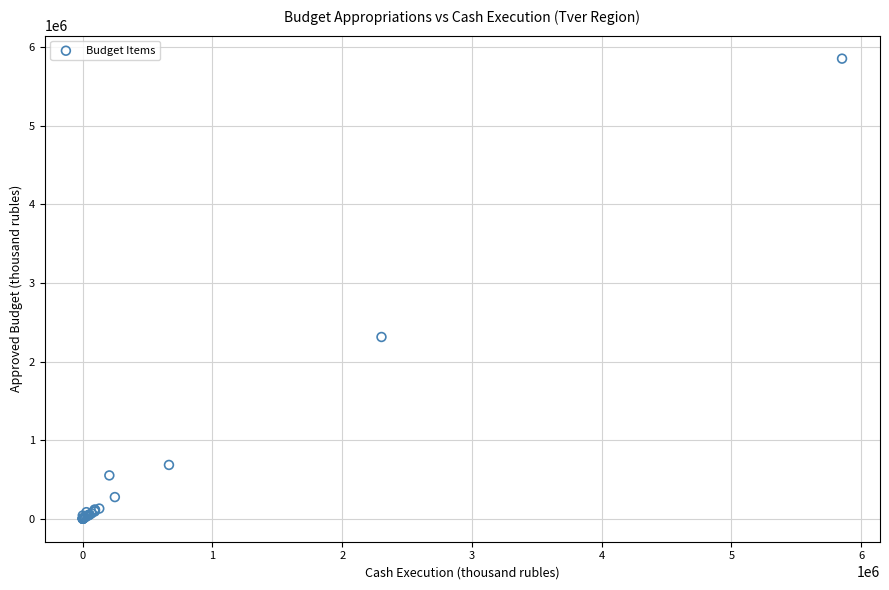

What Y value in the scatter plot is closest to 2926780?

2312086.1